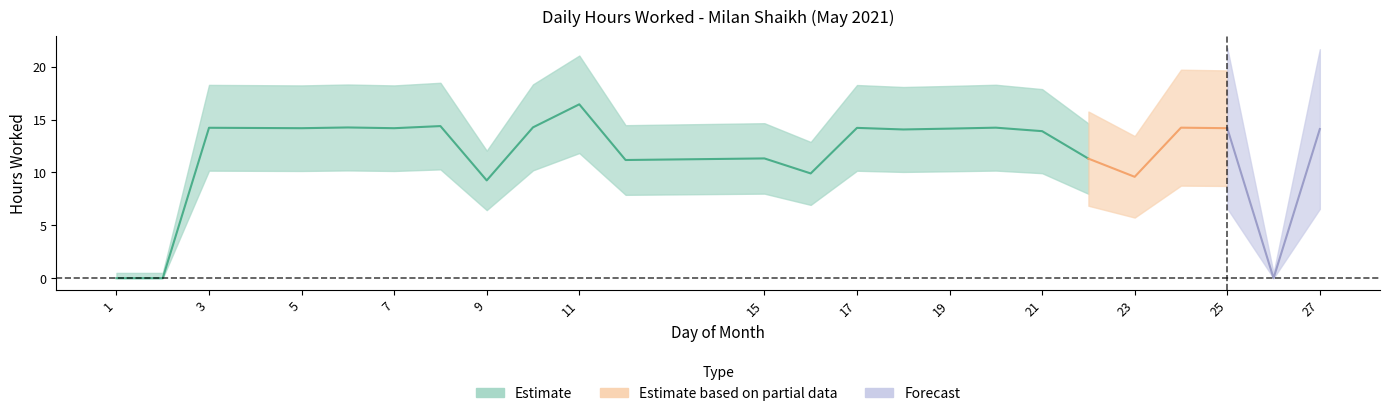

What is the change in value from 10 to 23?

-4.7